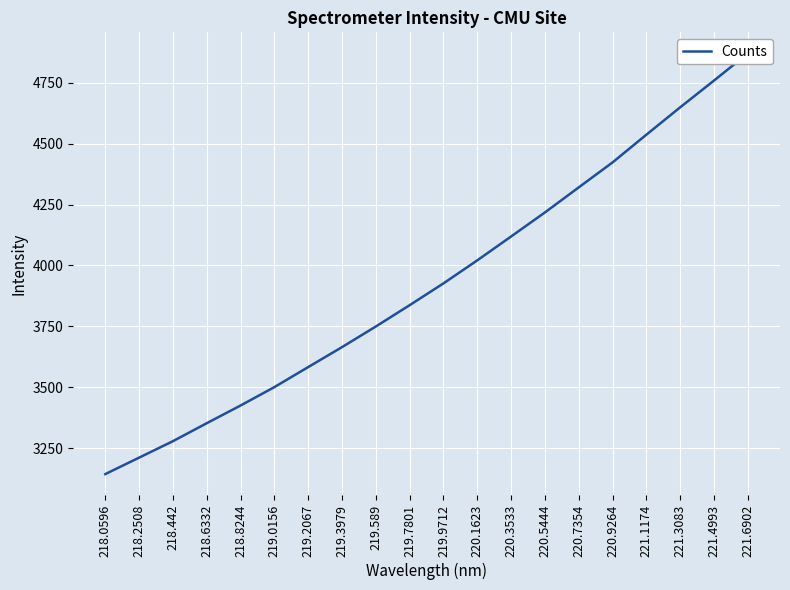

What is the difference between the values at 219.7801 and 218.442?

558.8